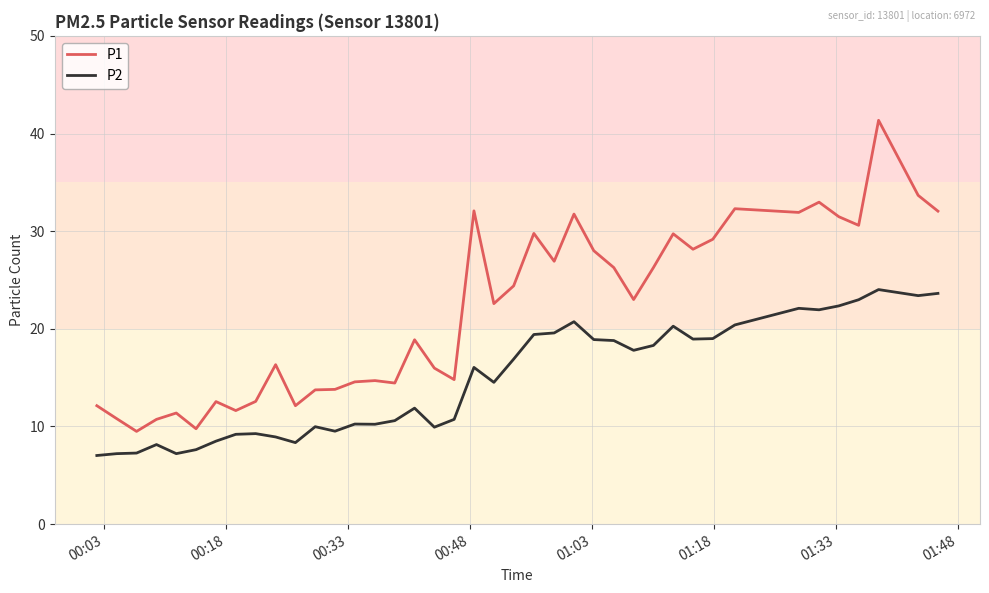

Which series has the largest total across all categories?

P1